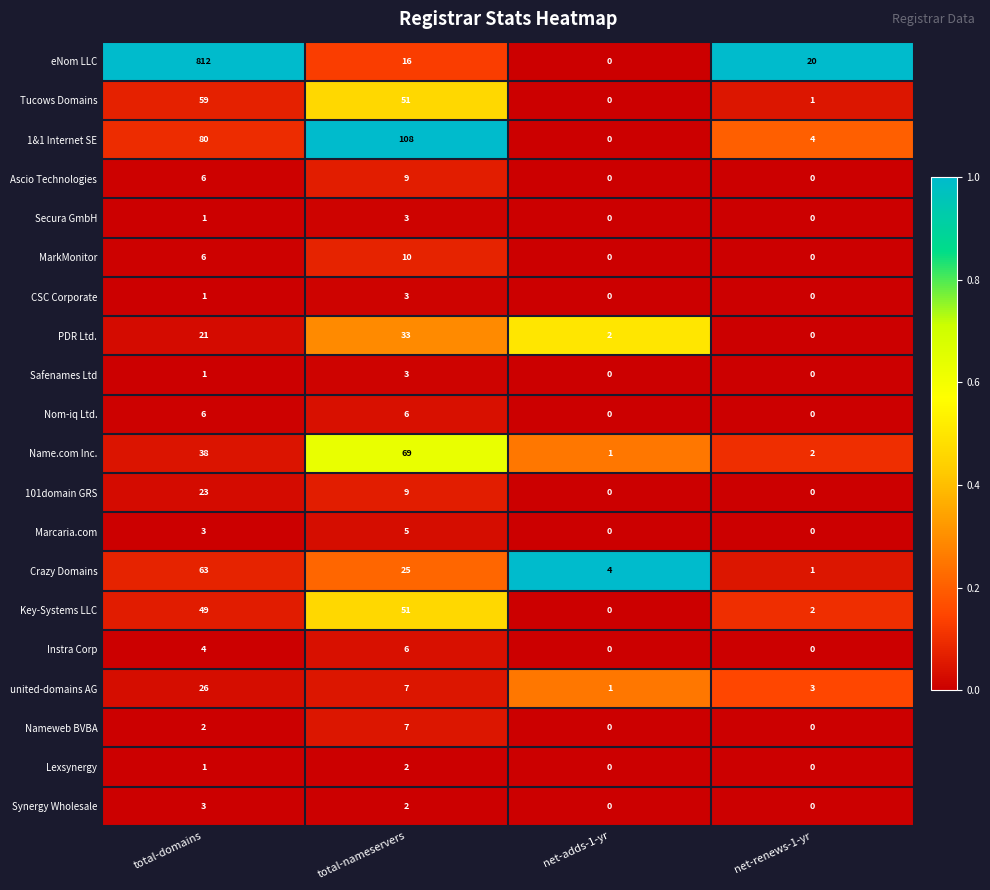

Between net-adds-1-yr and net-renews-1-yr, which series saw the biggest shift?

eNom LLC